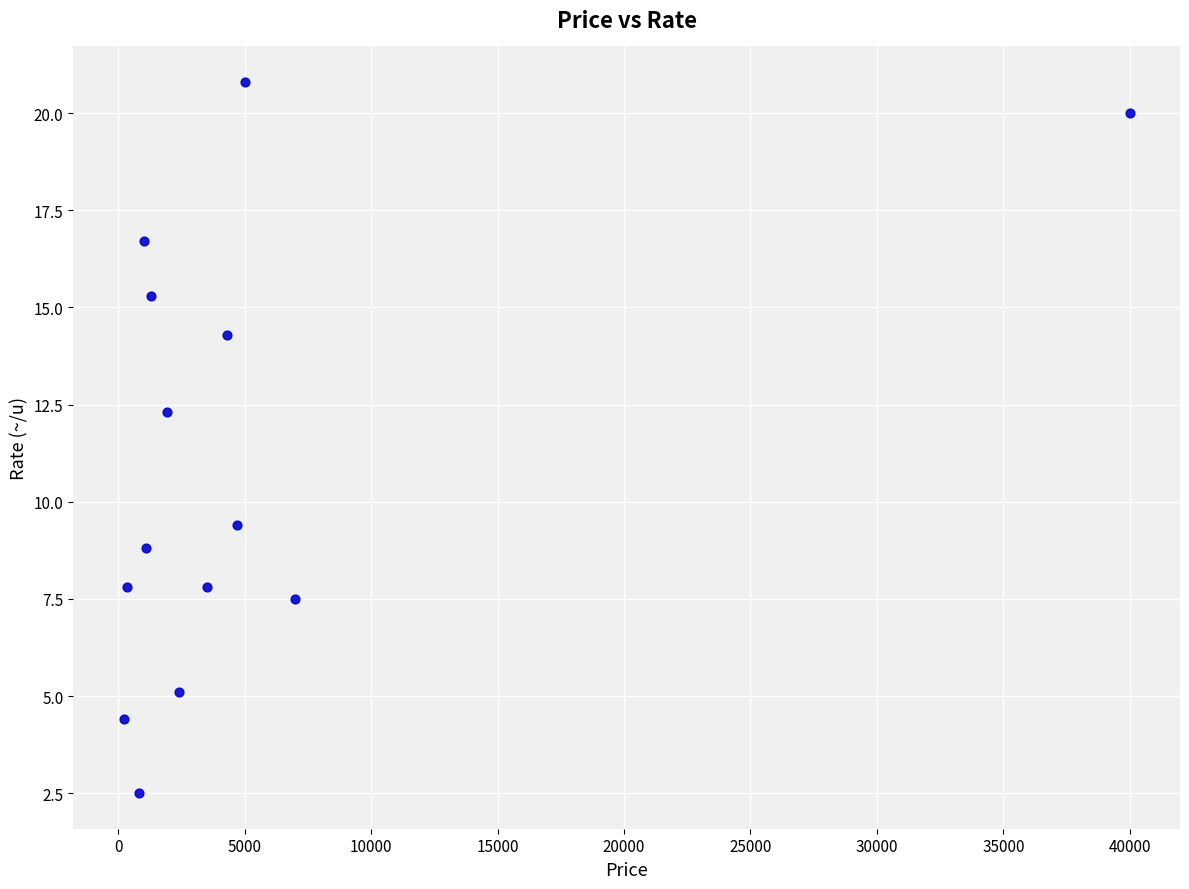

What is the range of Y values (max minus min)?

18.3